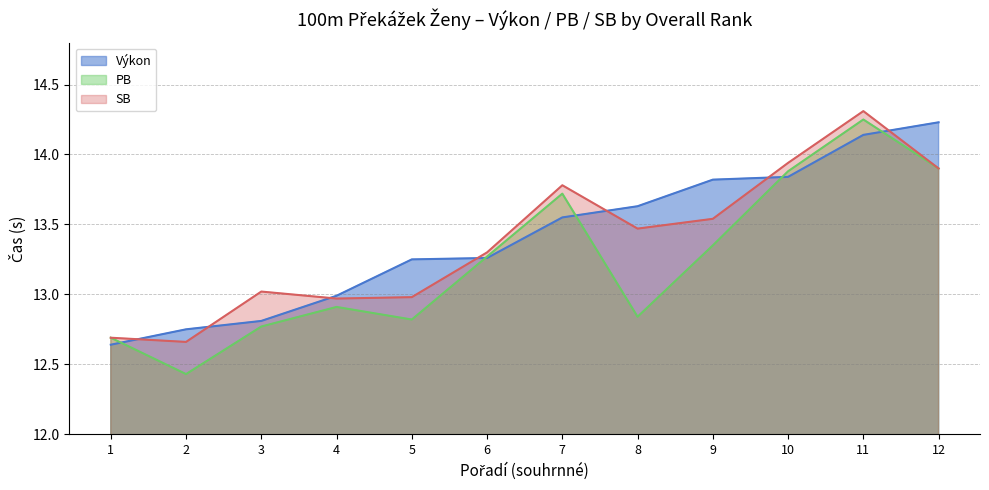

What value does the PB series have at 5?

12.8